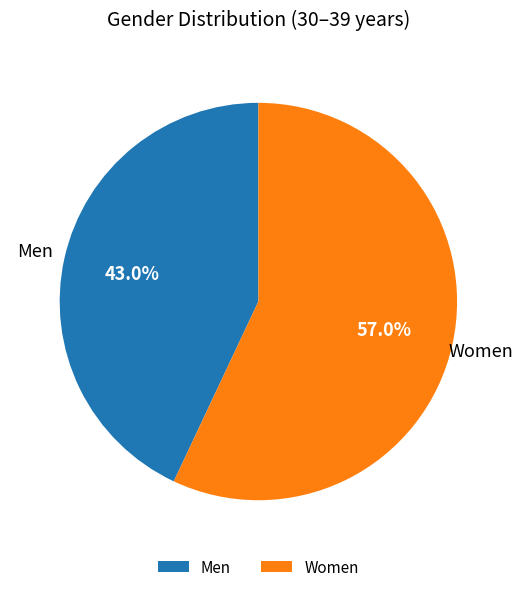

Rank the categories by value from highest to lowest.

Women, Men